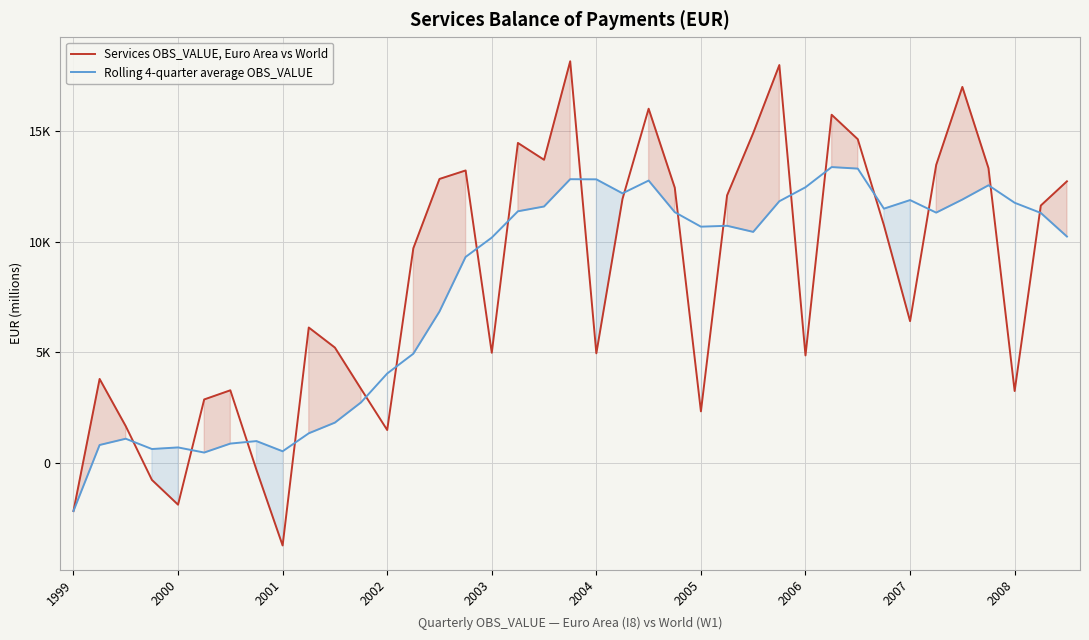

At how many categories does at least one series exceed -3652?

39